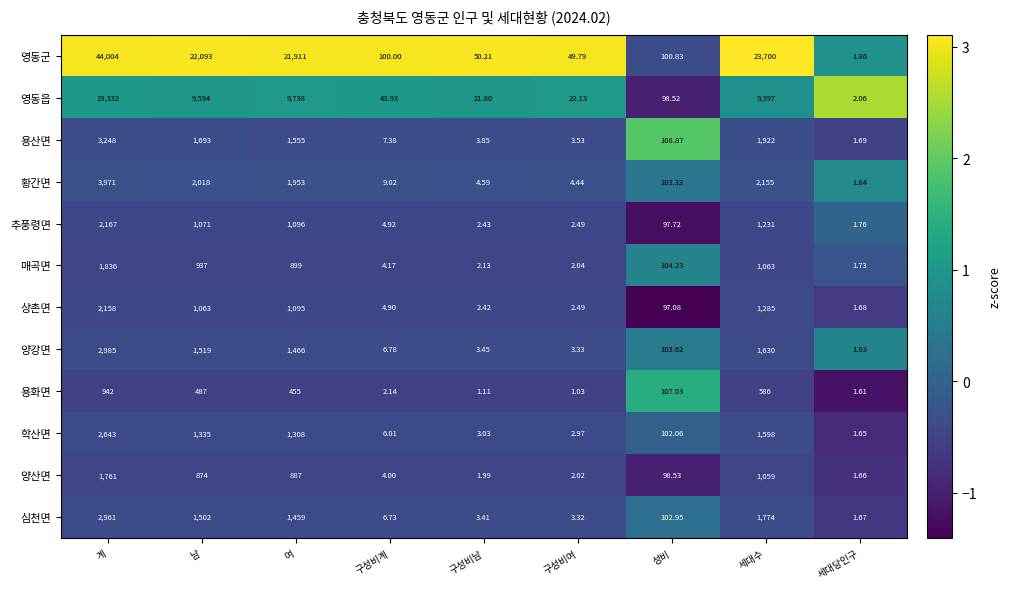

At which label does 추풍령면 first exceed 97?

계